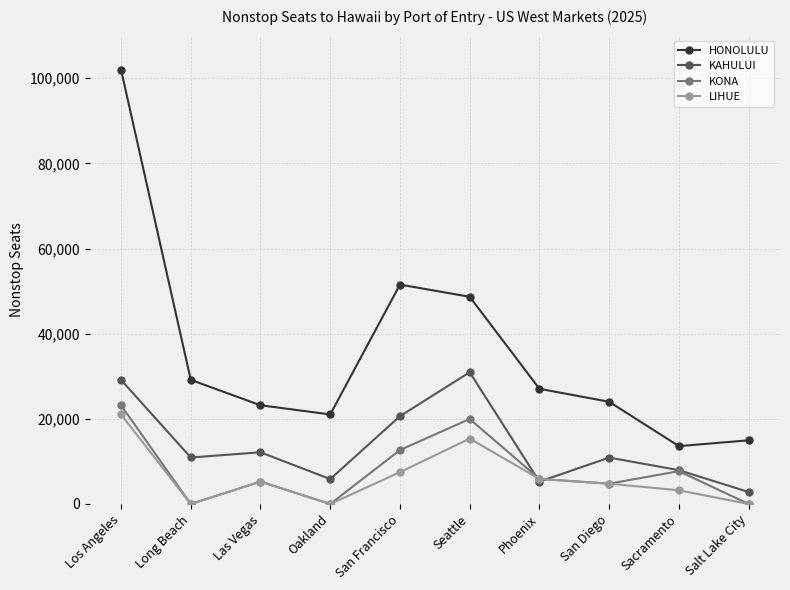

After their last crossing, which series has the higher values: KONA or KAHULUI?

KAHULUI